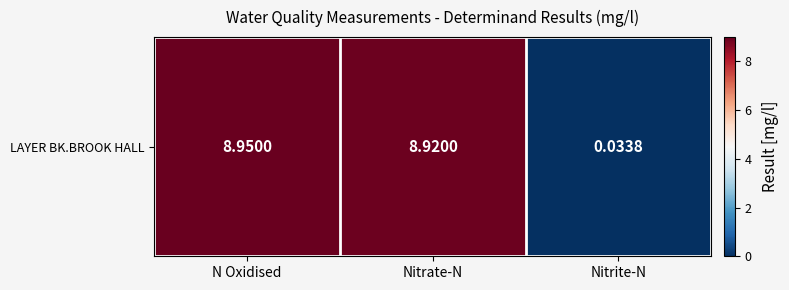

What is the difference between the maximum and minimum values?

8.9